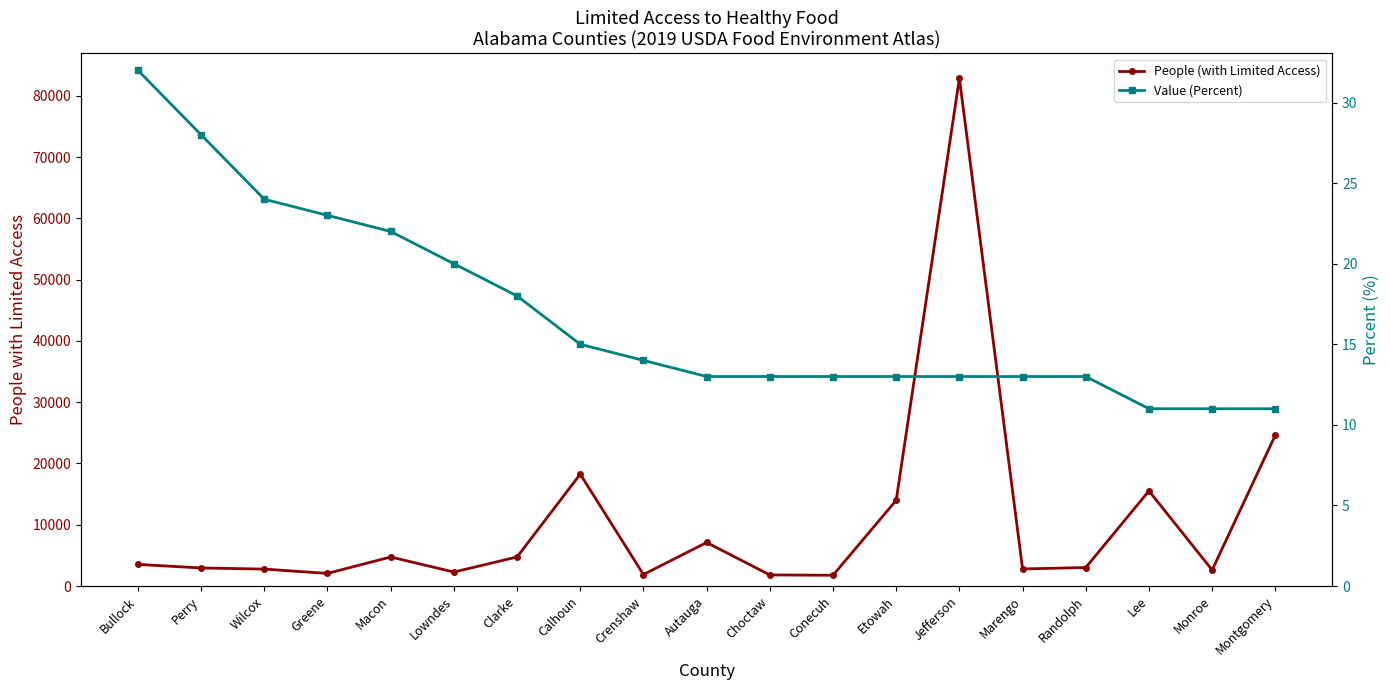

True or false: Value (Percent) and People (with Limited Access) cross at least once.

False